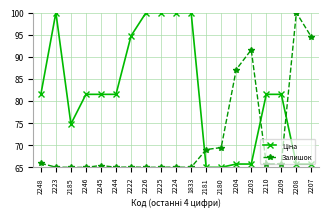

Does the chart have visible grid lines?

Yes